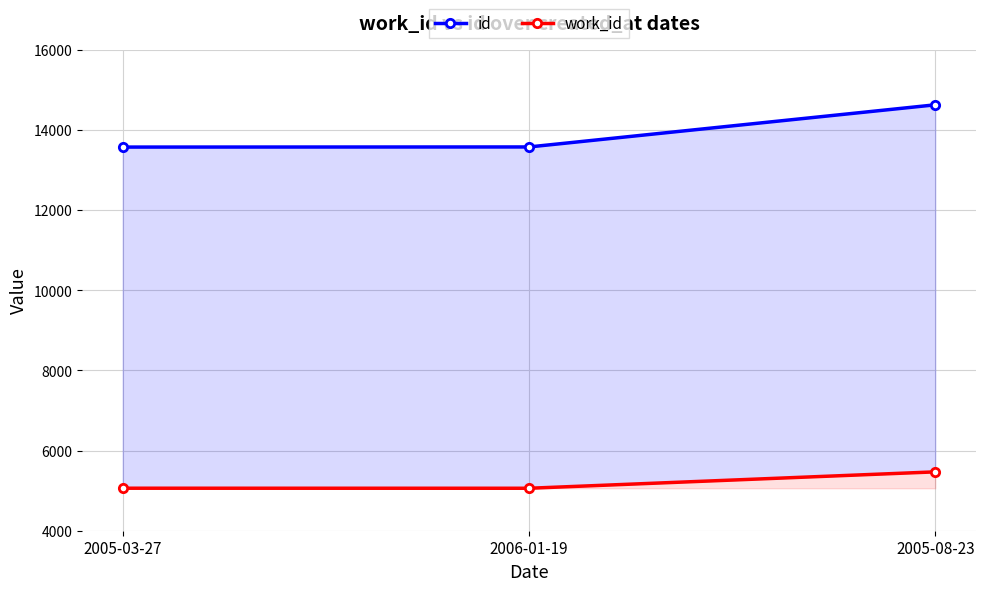

Reading left to right, list all the values displayed in this chart.

id: 2005-03-27=13568	2006-01-19=13571	2005-08-23=14622
work_id: 2005-03-27=5060	2006-01-19=5059	2005-08-23=5468